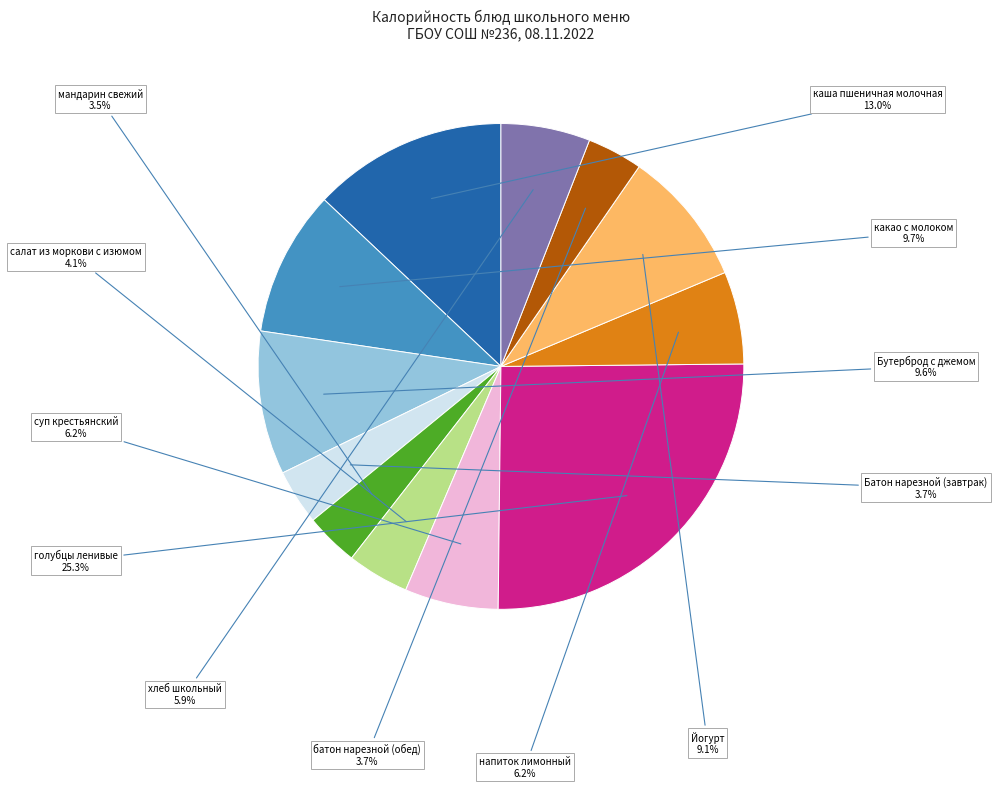

Is there a majority slice in this chart?

No